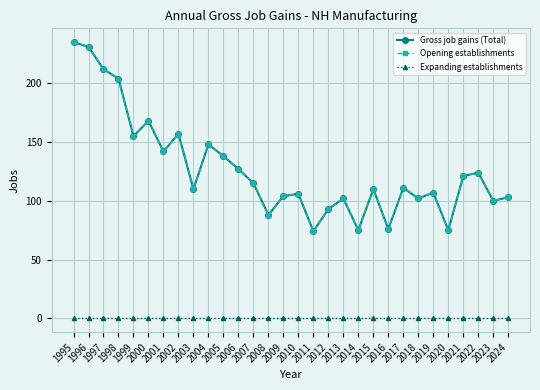

What is the total value across all series at 2005?

276